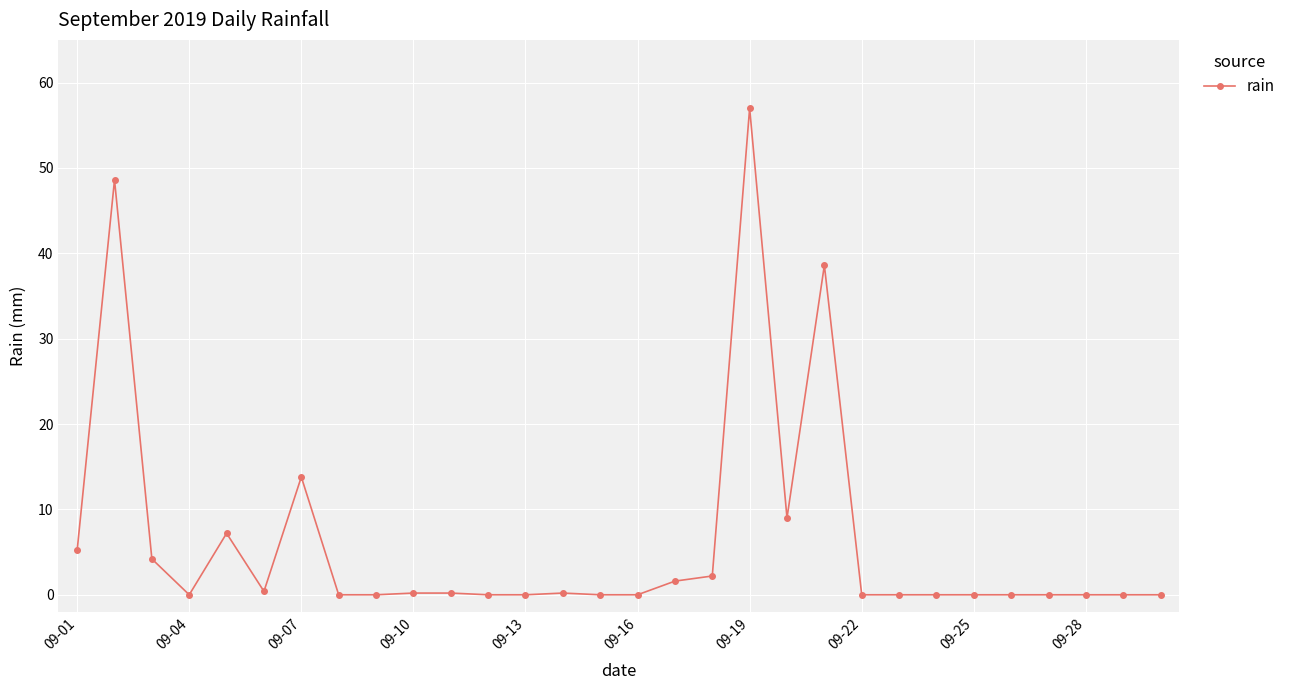

True or false: the data has more than 1 interior local peaks.

True